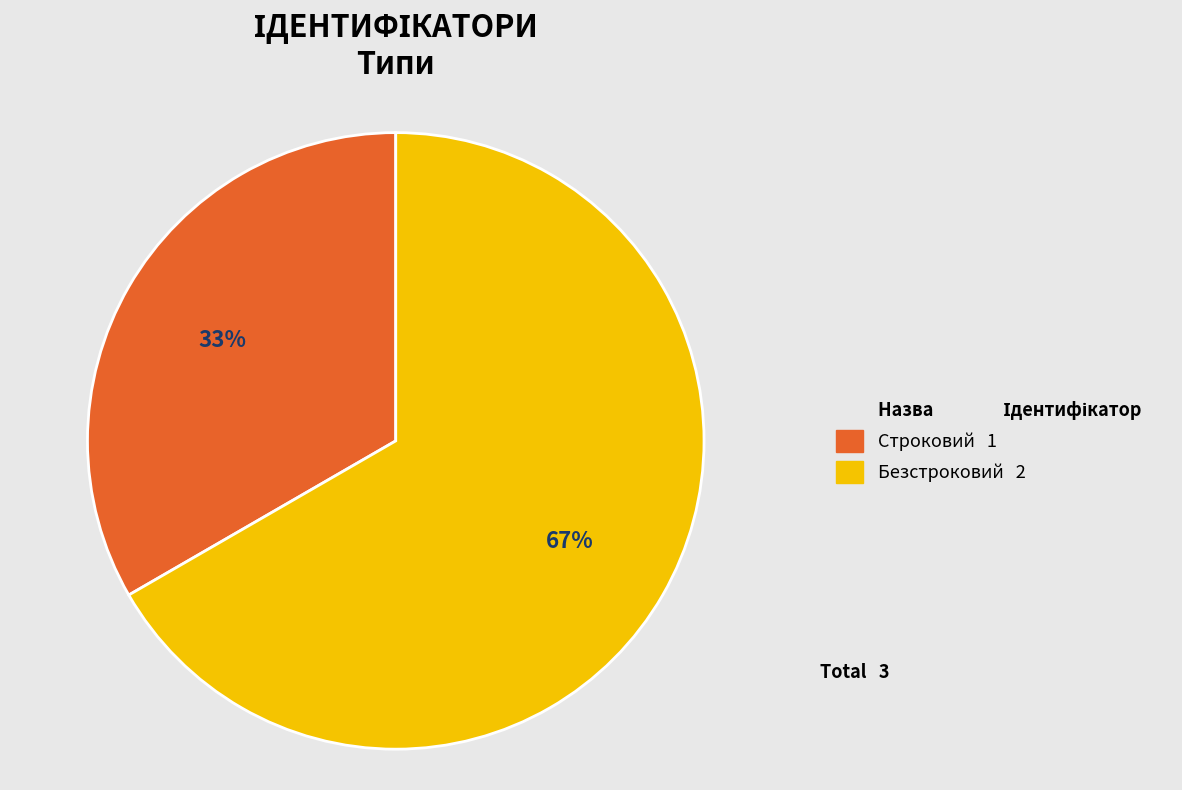

Does any single category account for the majority?

Yes